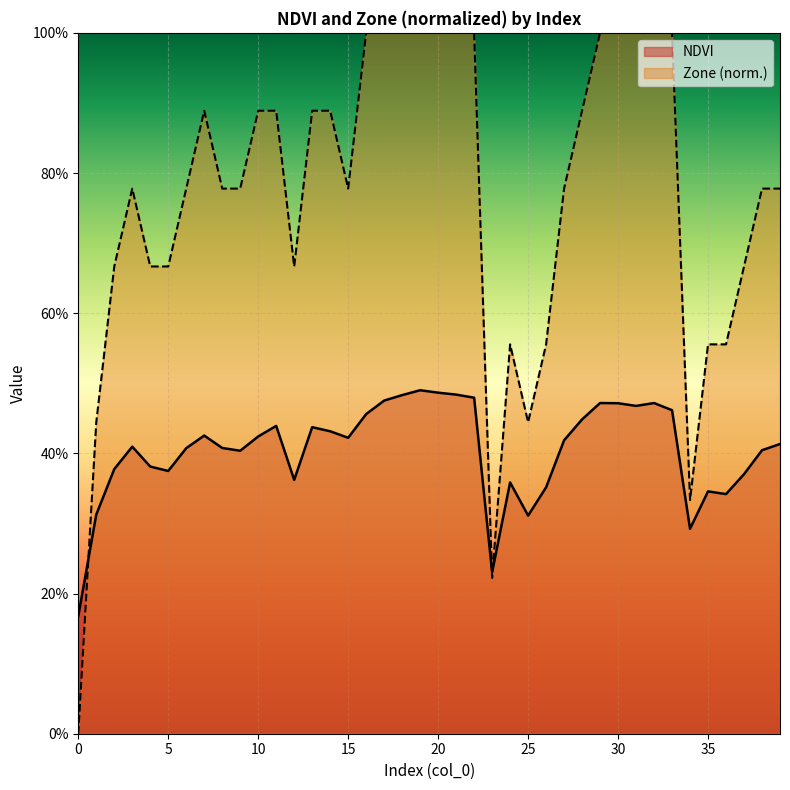

At how many categories does at least one series exceed 0?

40